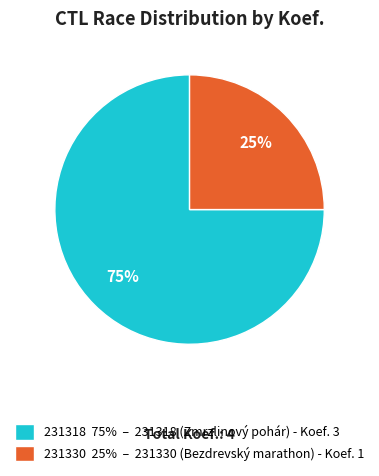

What is the ratio of the value at 231330 to the value at 231318?

0.3